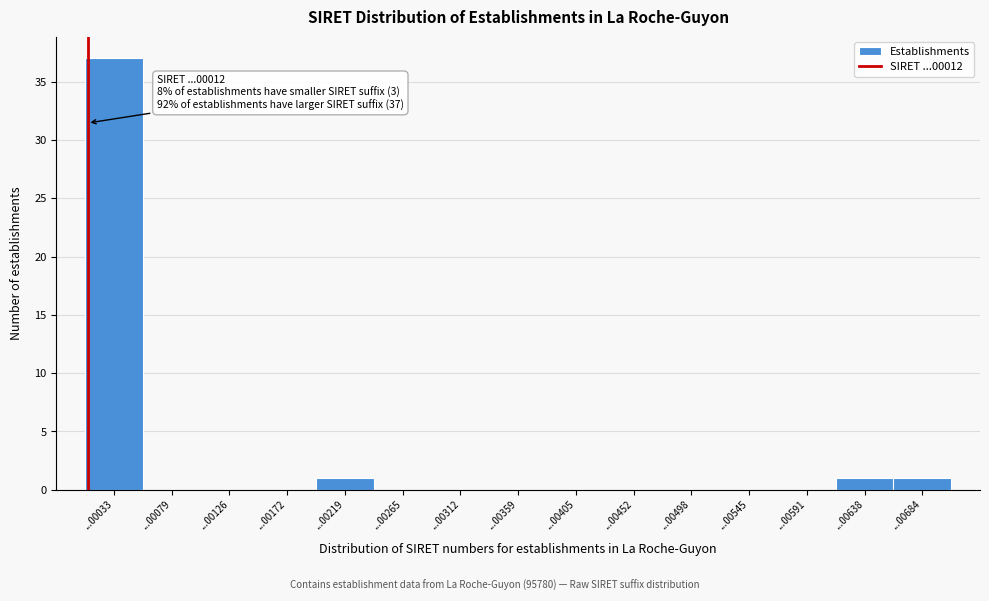

Reading right to left, what are all the values shown in this chart?

...00684=1	...00638=1	...00591=0	...00545=0	...00498=0	...00452=0	...00405=0	...00359=0	...00312=0	...00265=0	...00219=1	...00172=0	...00126=0	...00079=0	...00033=37